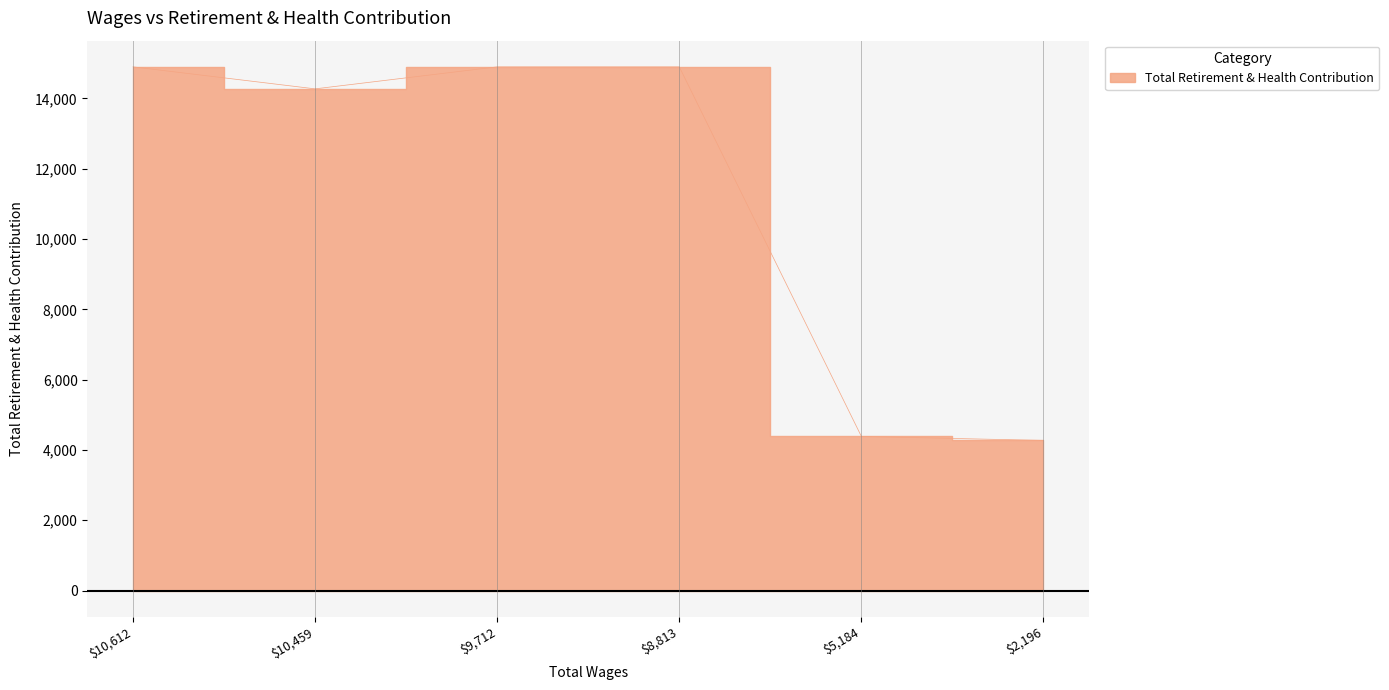

How many interior local valleys (lower than both neighbors) does the data have?

1